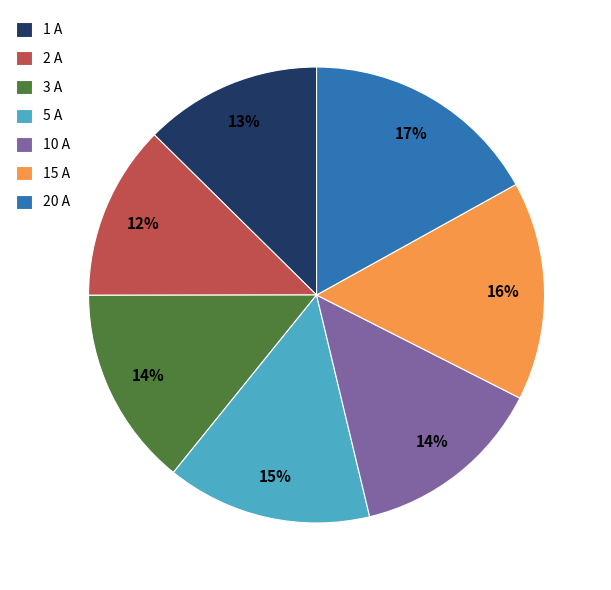

To the nearest percent, what percentage of the pie is 15 A?

16%